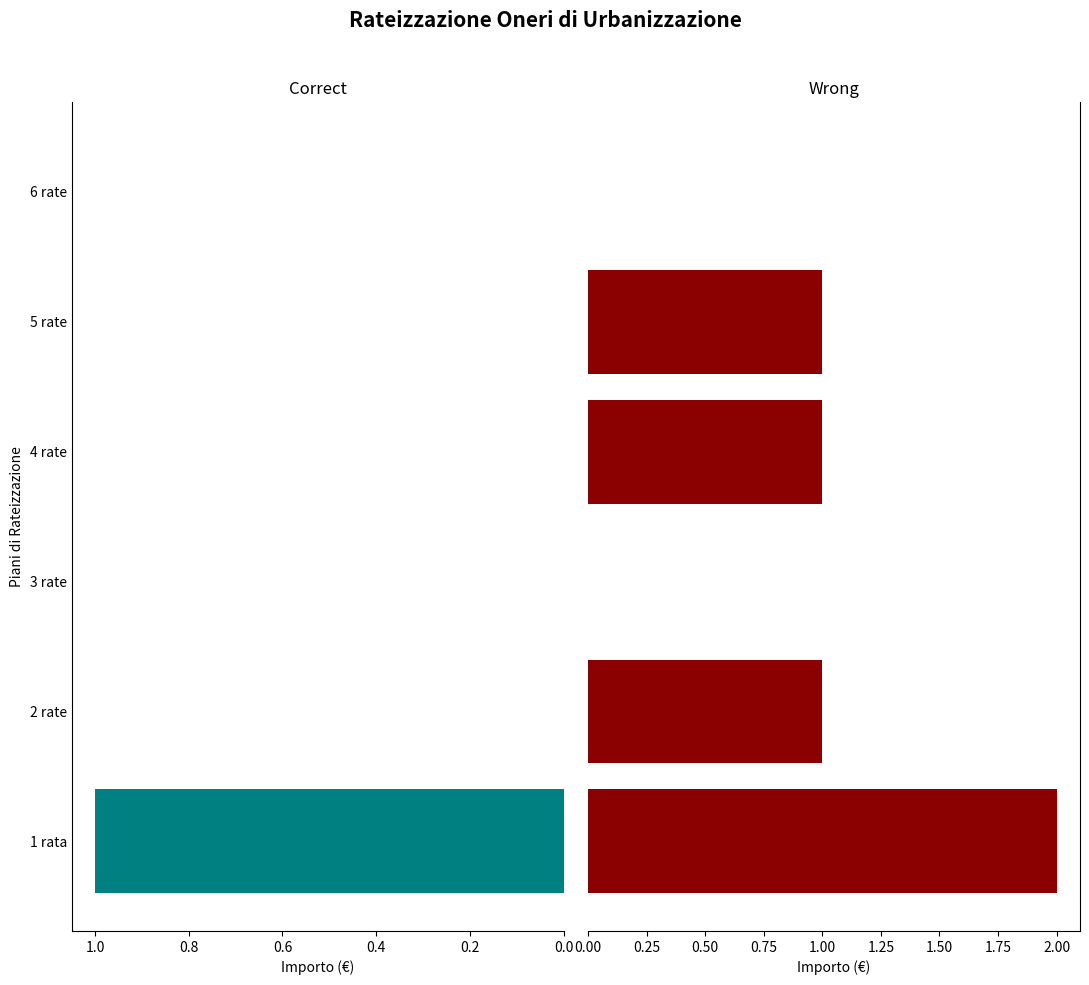

How many bars are there in each group?

2